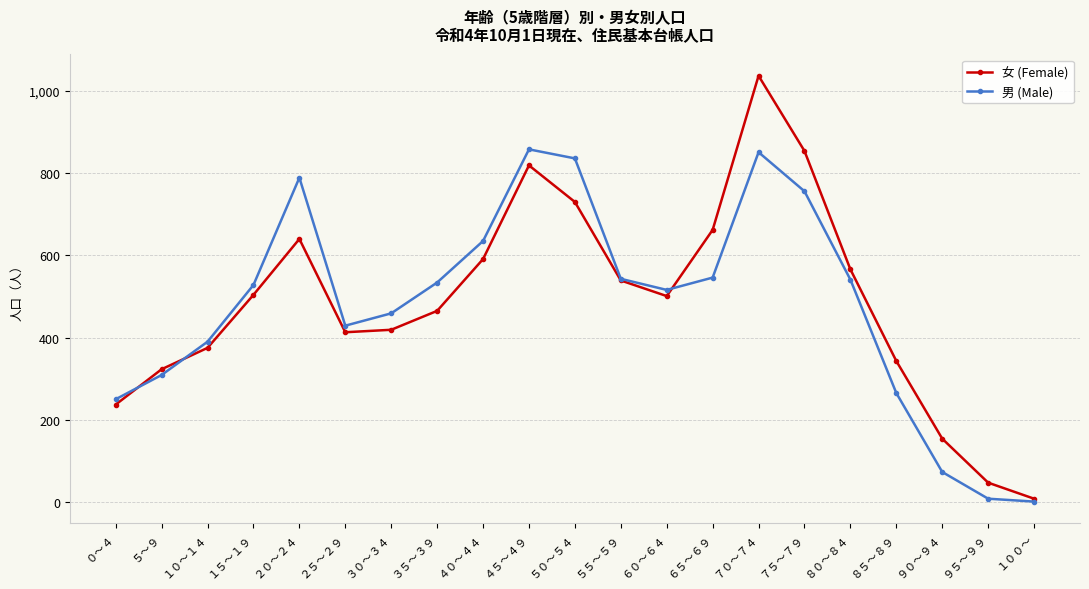

Rank the series by their maximum value, from highest to lowest.

女 (Female), 男 (Male)